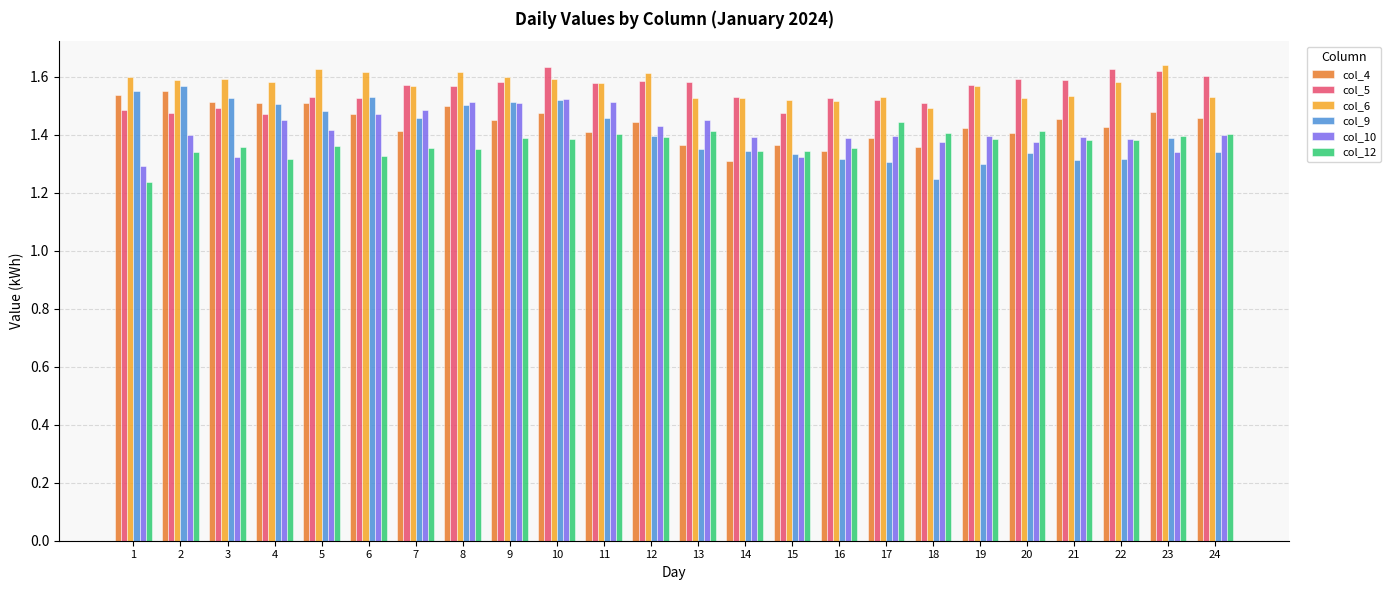

Which series has the largest range (max minus min)?

col_9